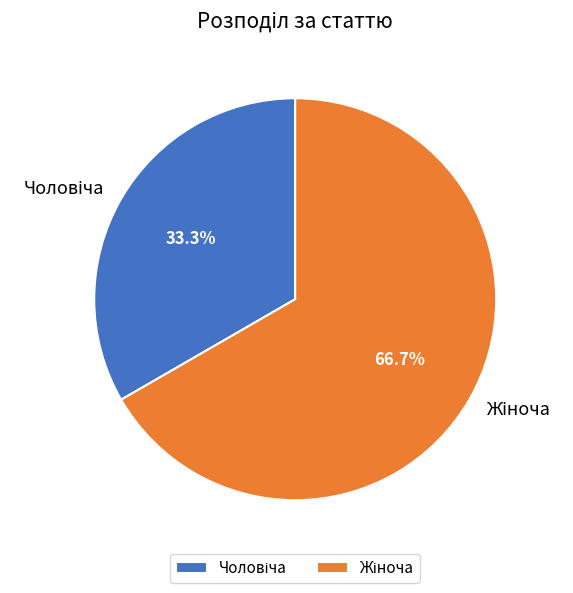

Is there any slice that represents more than half of the pie?

Yes